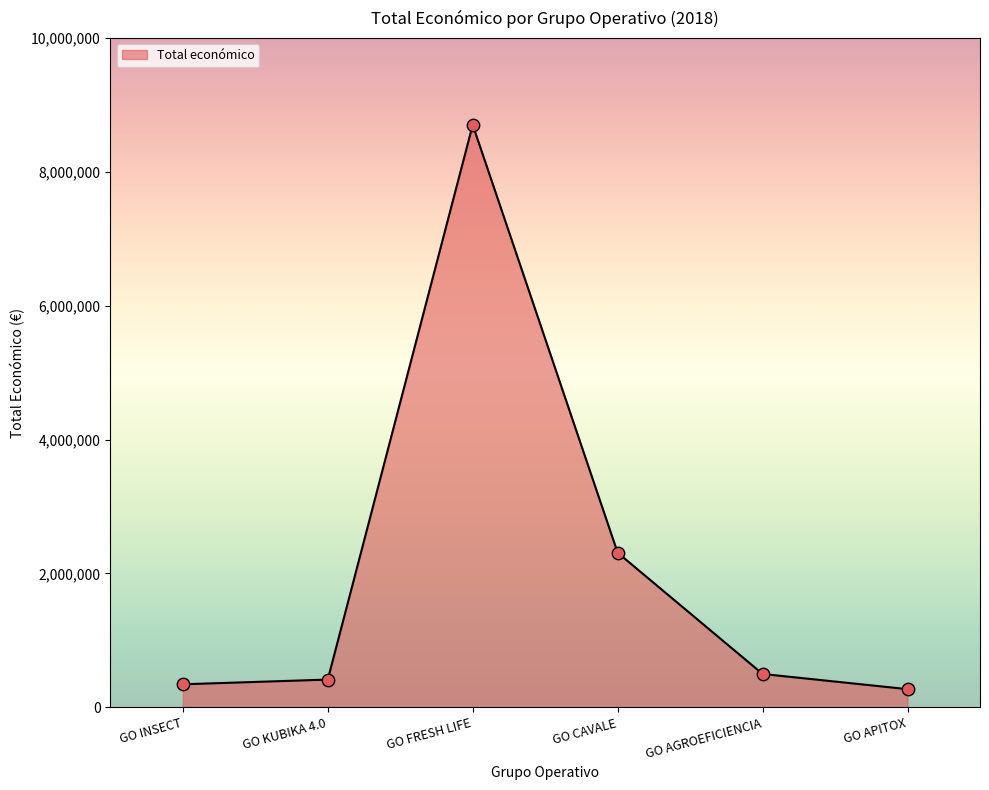

What is the ratio of the value at GO AGROEFICIENCIA to the value at GO CAVALE?

0.2